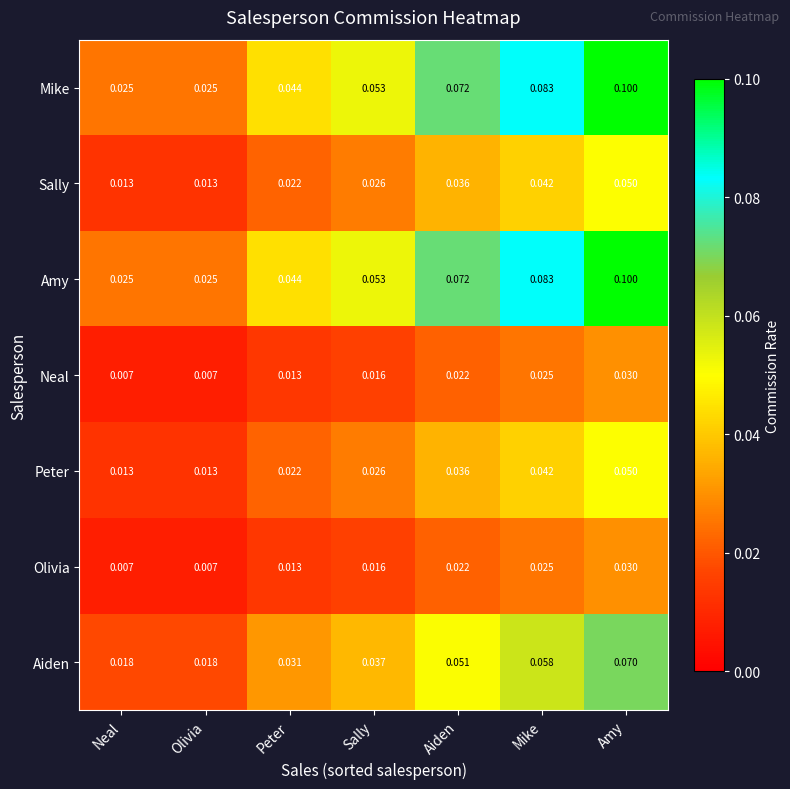

Is the value of Neal at Neal greater than the value of Amy at Aiden?

No